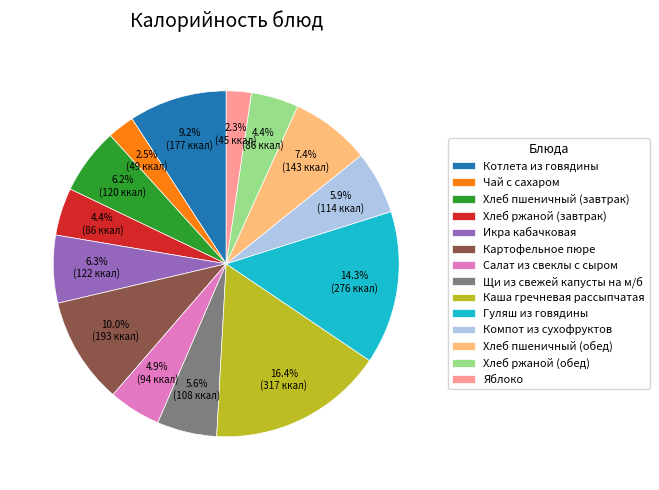

Do Хлеб ржаной (завтрак) and Хлеб пшеничный (обед) together represent more than half of the pie?

No